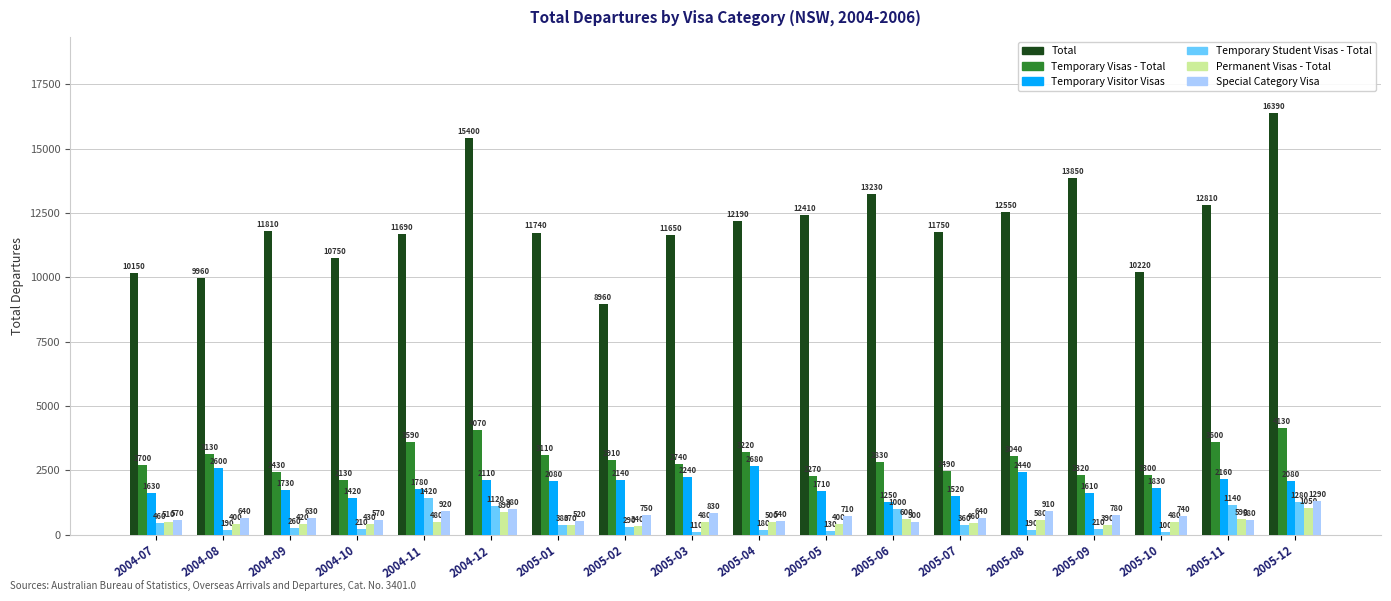

What is the difference between the Temporary Student Visas - Total values at 2004-09 and 2004-08?

70